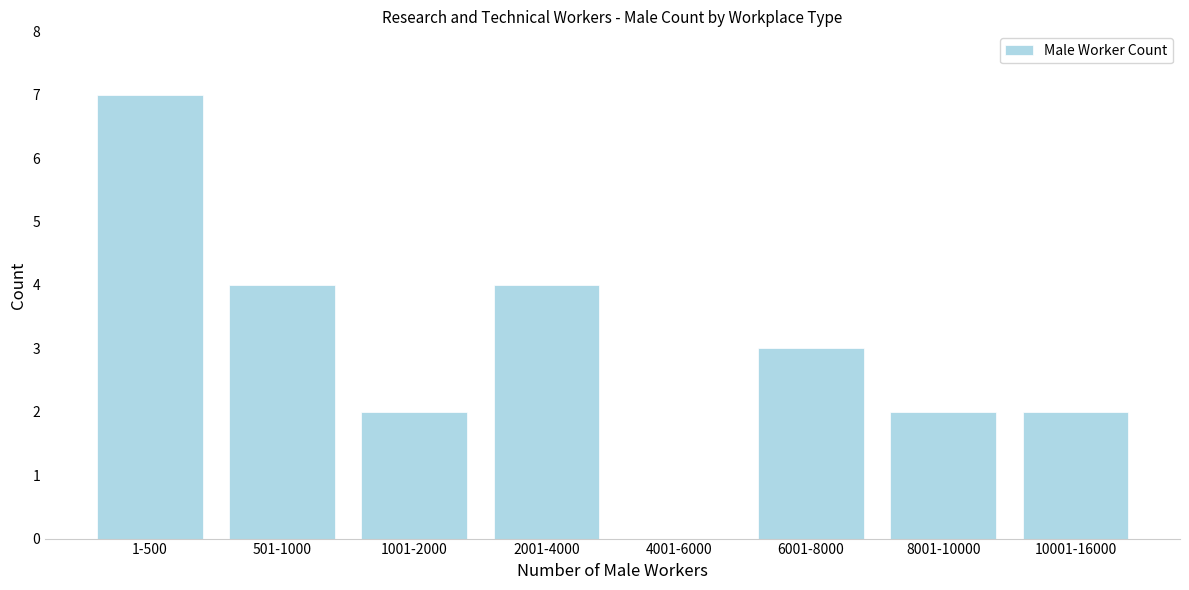

Reading left to right, what are all the values shown in this chart?

1-500=7	501-1000=4	1001-2000=2	2001-4000=4	4001-6000=0	6001-8000=3	8001-10000=2	10001-16000=2